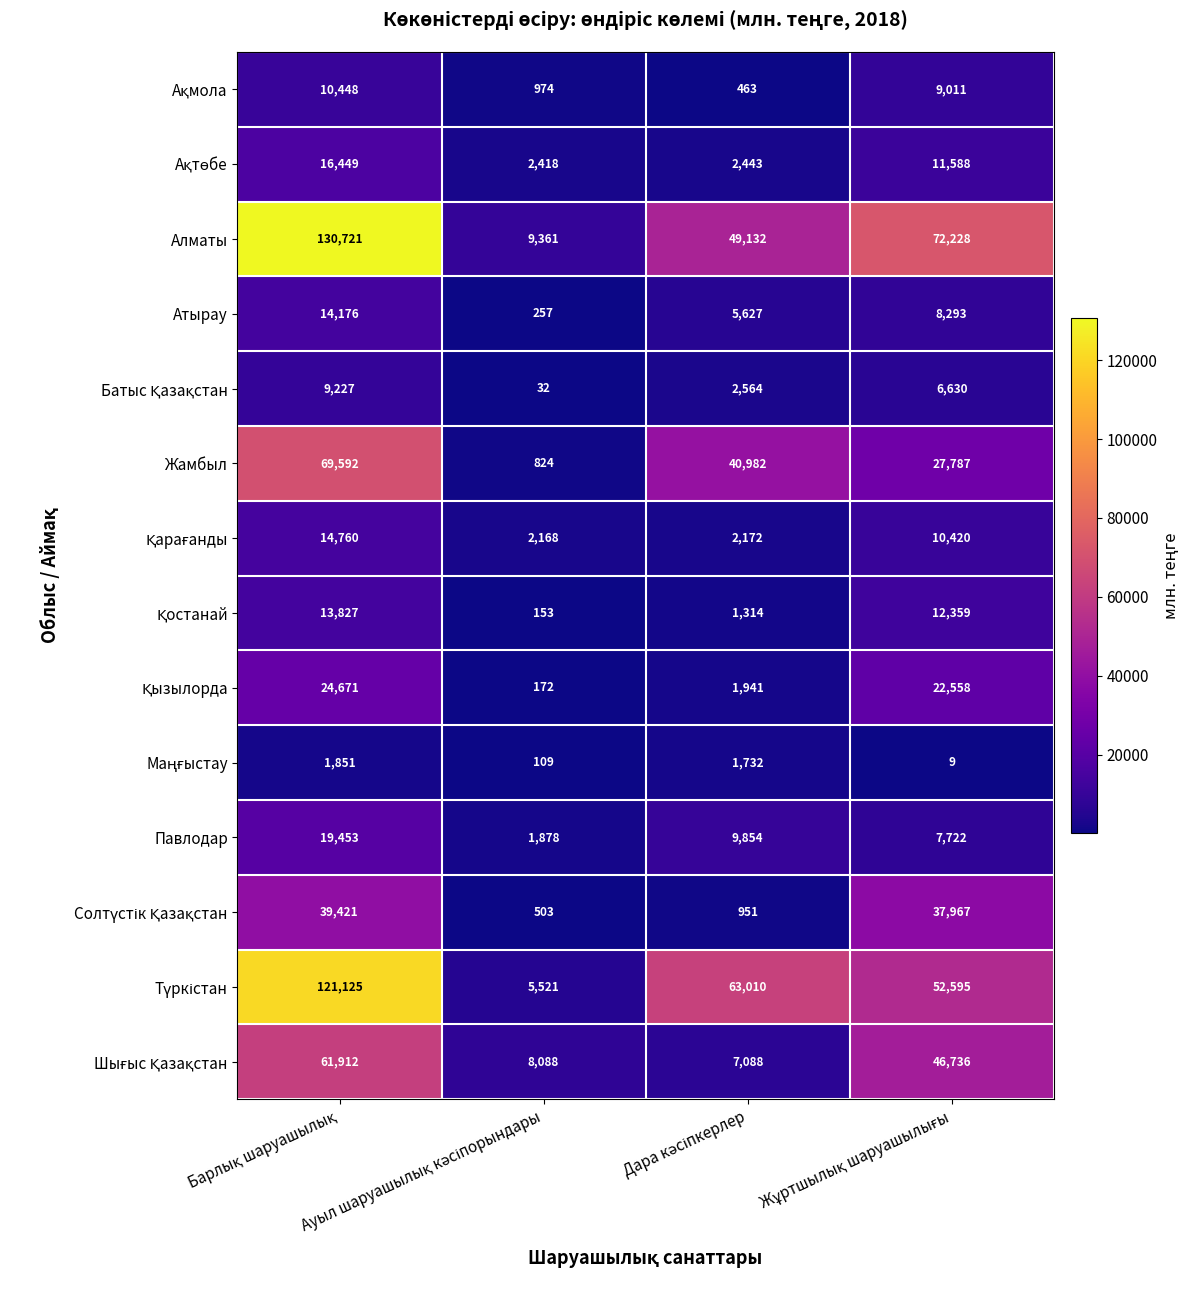

What is the maximum value shown in the chart?

130721